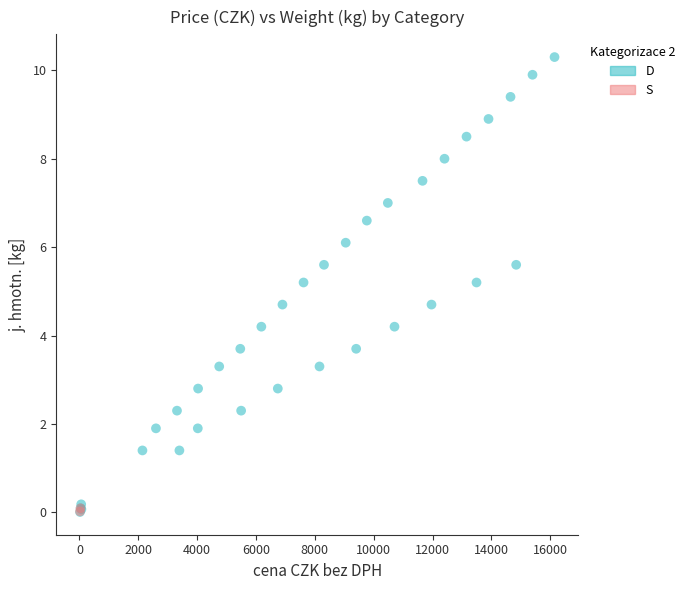

What are all the series names shown in the legend?

D, S